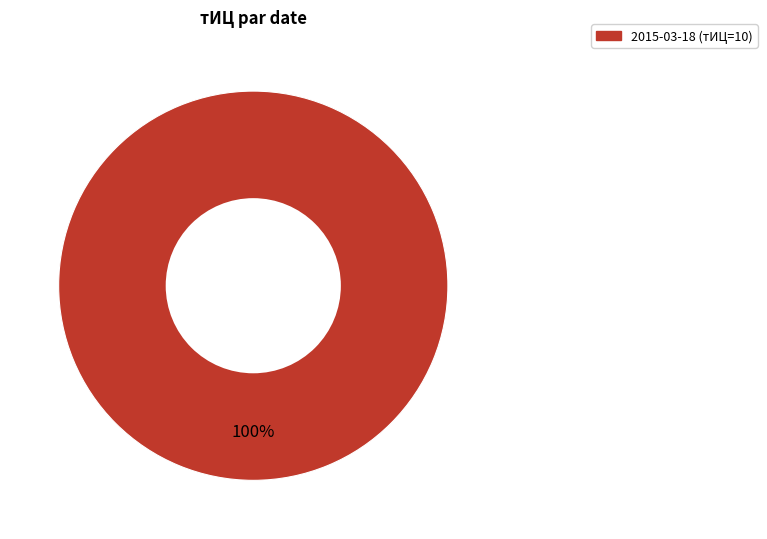

Is there a majority slice in this chart?

Yes